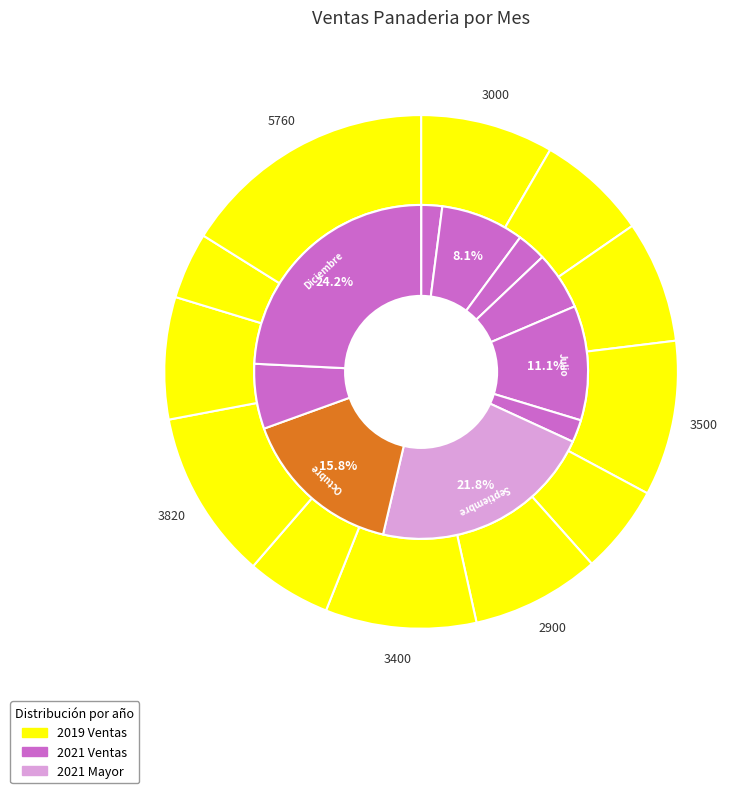

How many slices are in this pie chart?

12